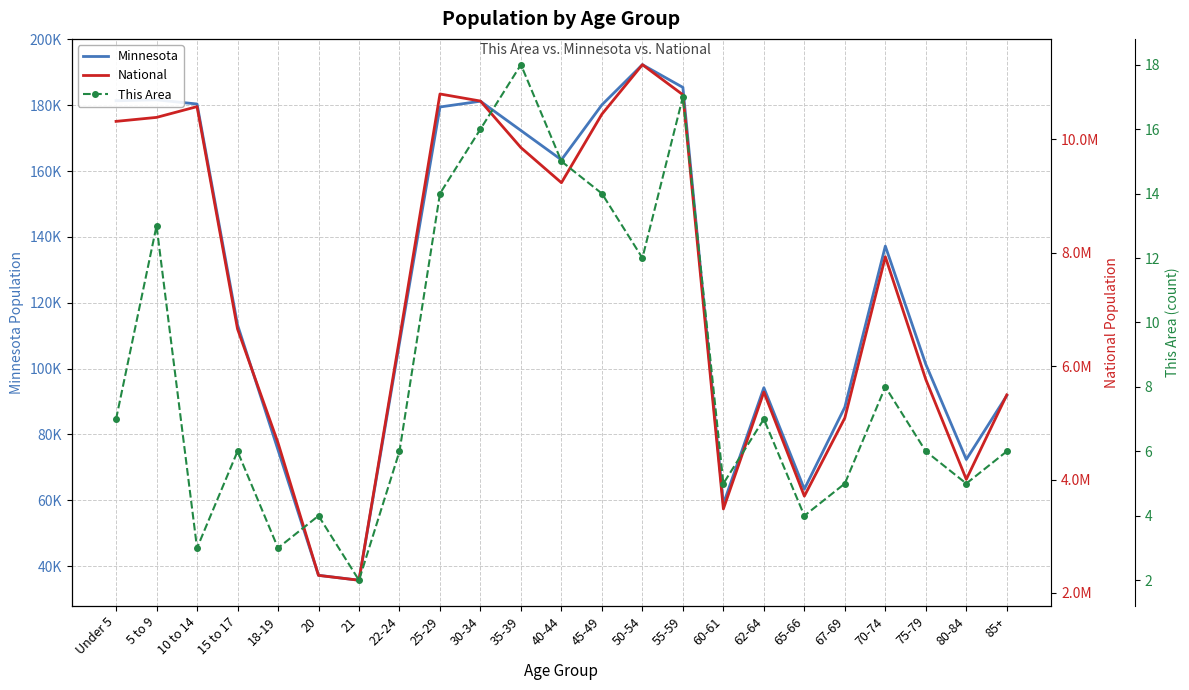

True or false: Minnesota has a value of 72400 at 80-84.

True